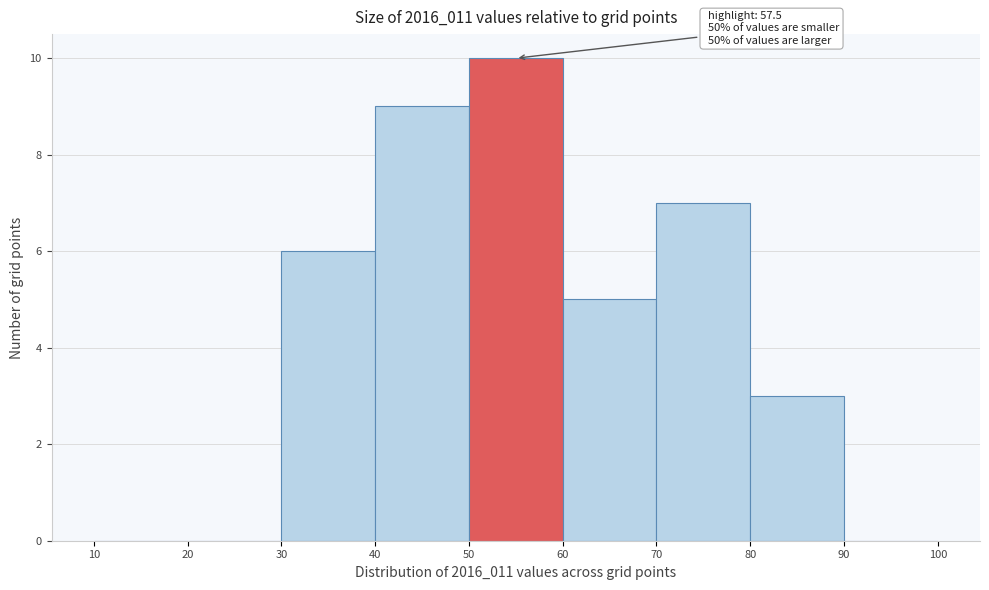

Over which range of the x-axis is the bar tallest?

50 to 60